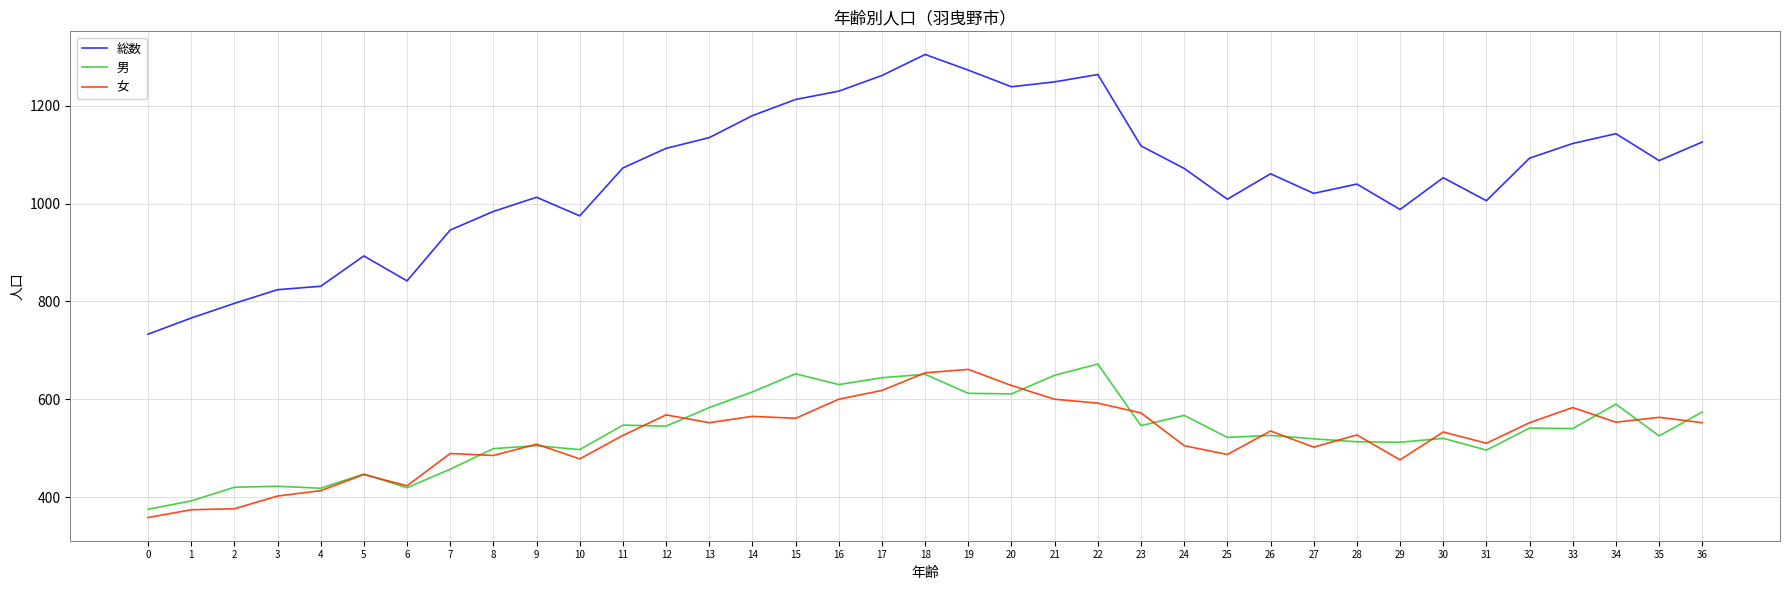

Where does the 女 series first go above 533?

12